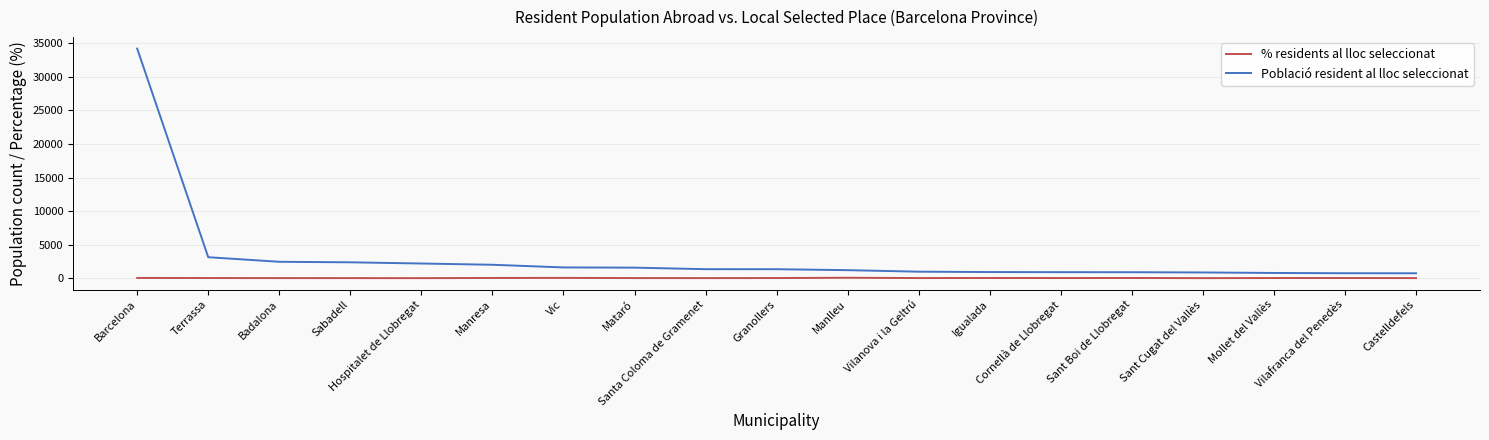

What is the highest value of the Població resident al lloc seleccionat series?

34197.0